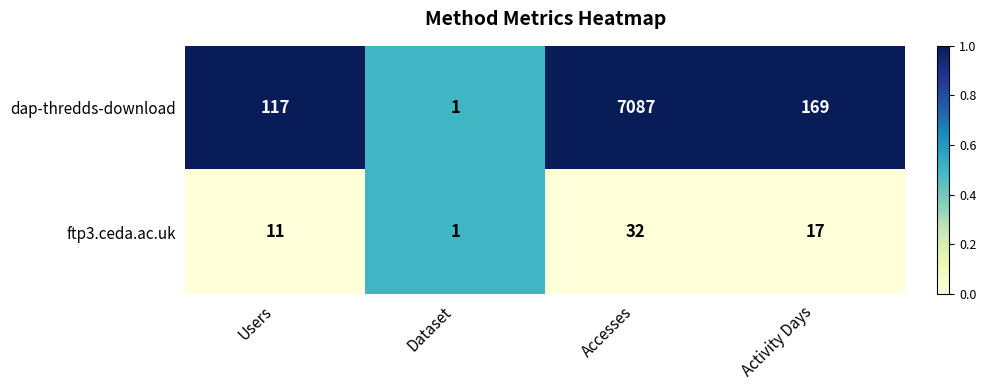

Count the number of categories in the chart.

4